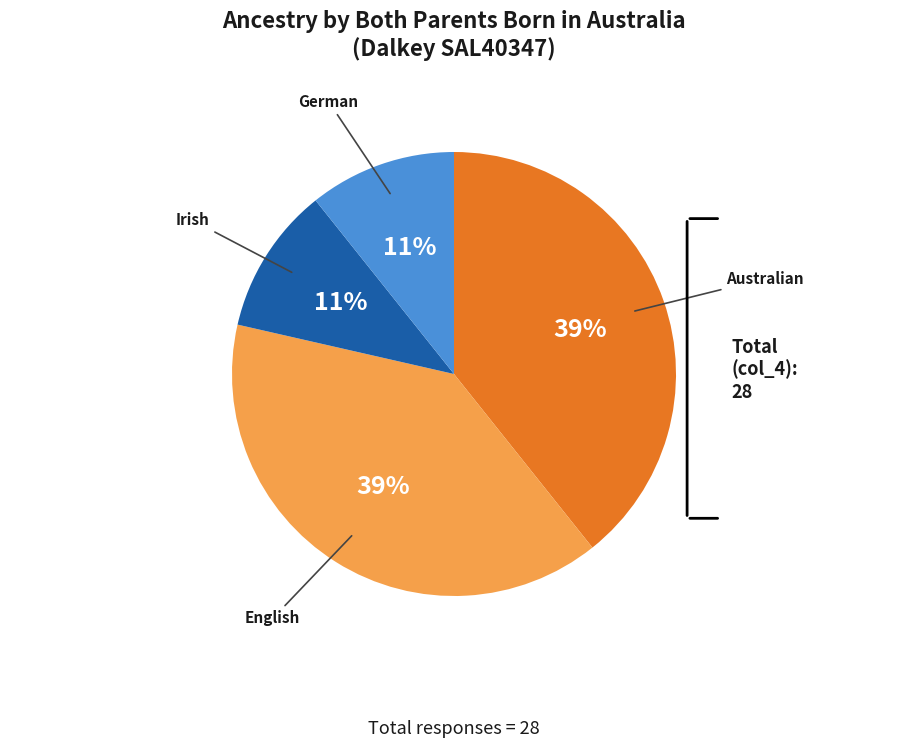

What percentage is the Irish slice, to the nearest percent?

11%